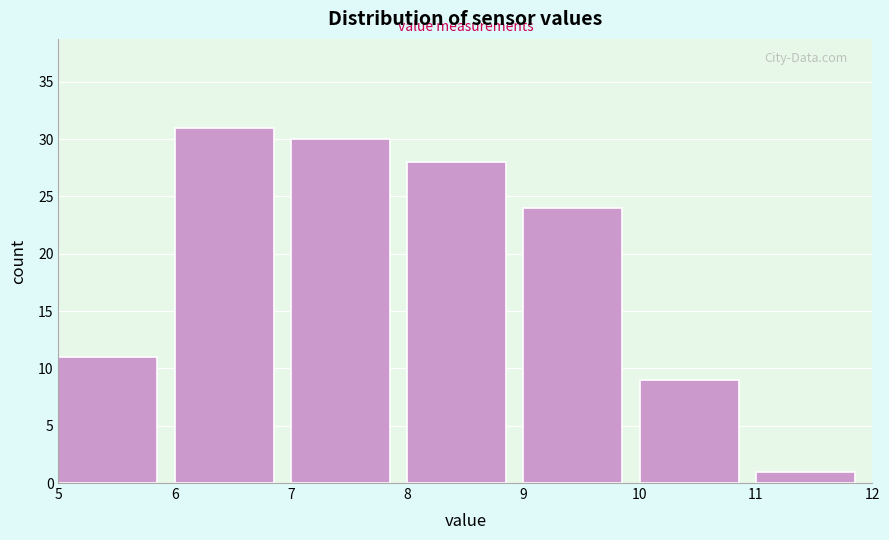

How tall is the bar that spans 5 to 6 on the x-axis? The values are not printed on the chart, so give them approximately, as read against the axis.

11